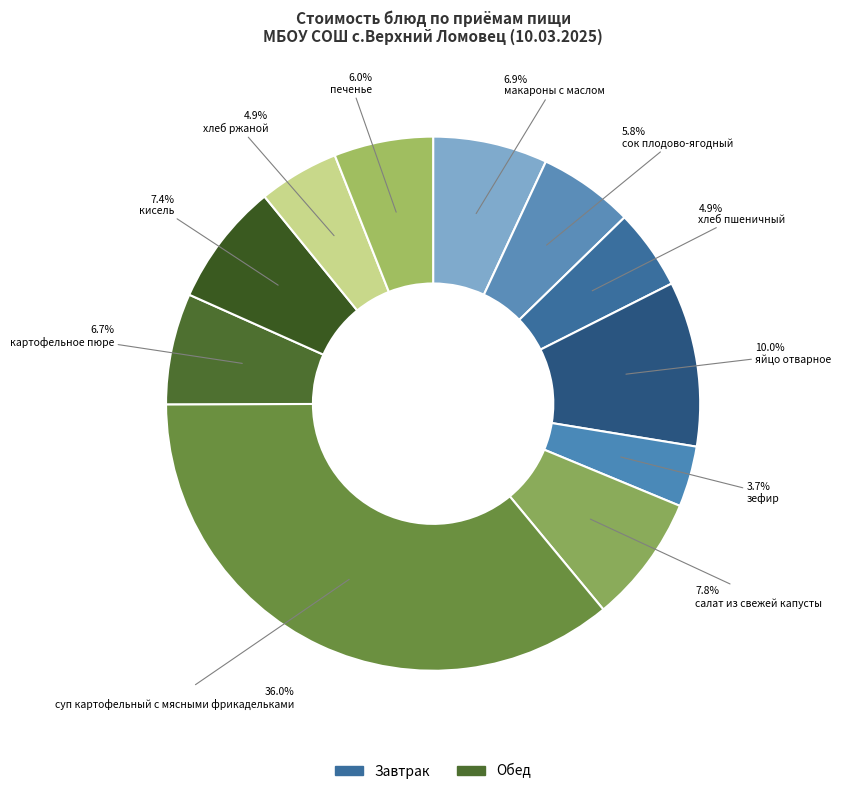

How many segments does this pie chart have?

11